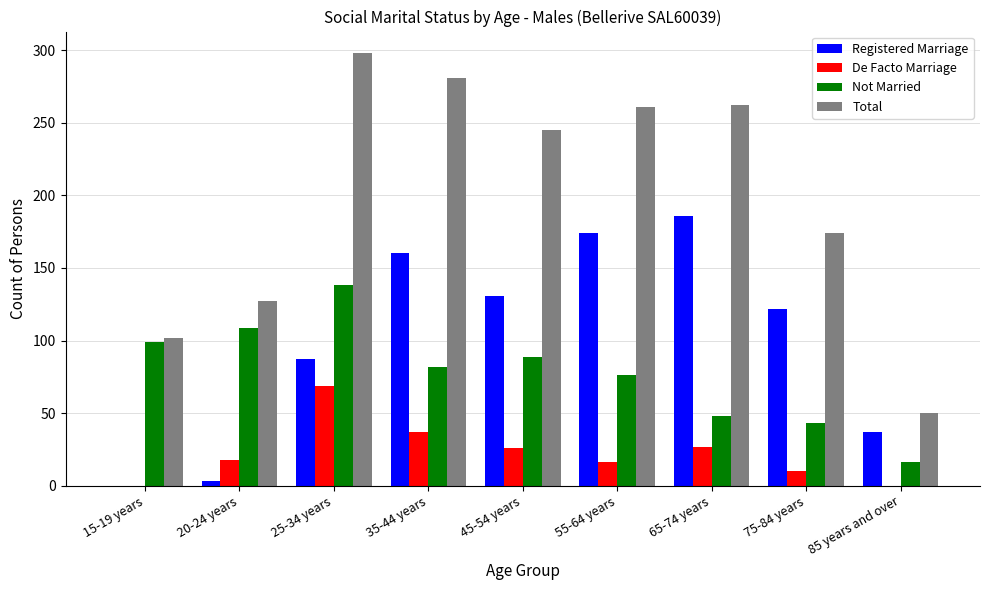

At which category is the sum across all series the highest?

25-34 years